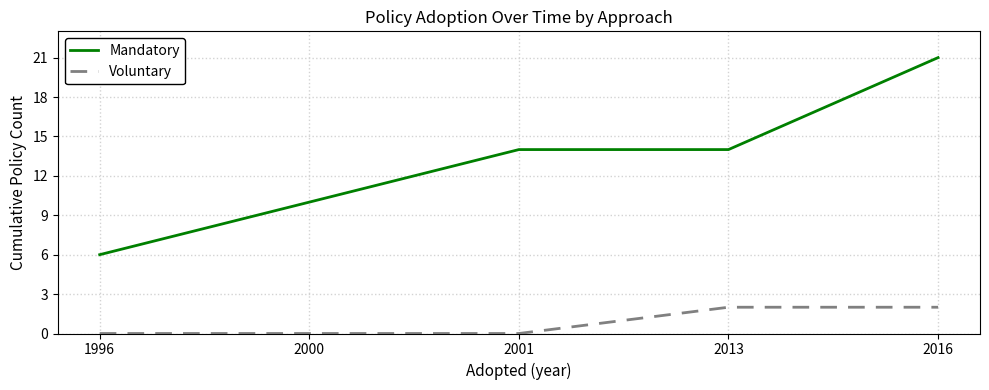

What is the approximate value of Mandatory at 1996?

6